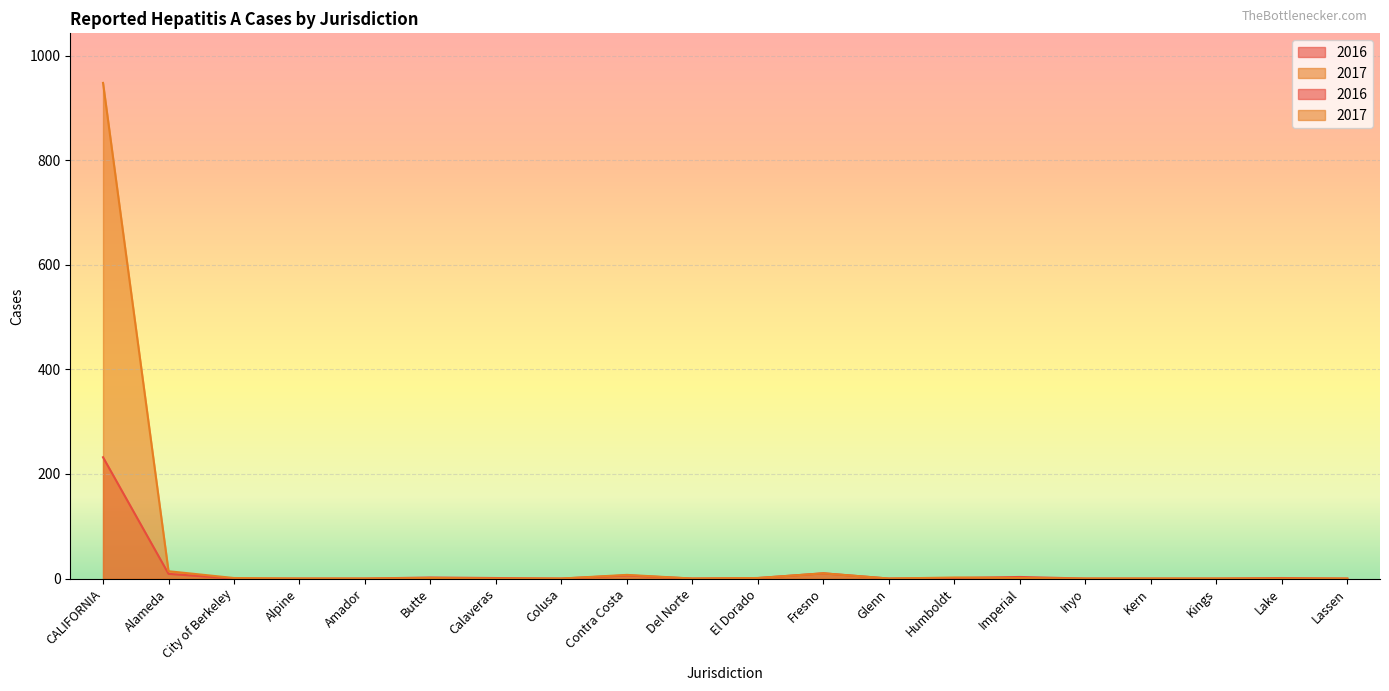

Reading left to right, list all the values displayed in this chart.

2016: CALIFORNIA=232	Alameda=9	City of Berkeley=0	Alpine=0	Amador=0	Butte=2	Calaveras=1	Colusa=0	Contra Costa=6	Del Norte=0	El Dorado=1	Fresno=10	Glenn=0	Humboldt=1	Imperial=3	Inyo=0	Kern=0	Kings=0	Lake=1	Lassen=0
2017: CALIFORNIA=948	Alameda=14	City of Berkeley=1	Alpine=0	Amador=0	Butte=1	Calaveras=0	Colusa=0	Contra Costa=7	Del Norte=0	El Dorado=1	Fresno=10	Glenn=0	Humboldt=2	Imperial=1	Inyo=0	Kern=0	Kings=0	Lake=0	Lassen=0